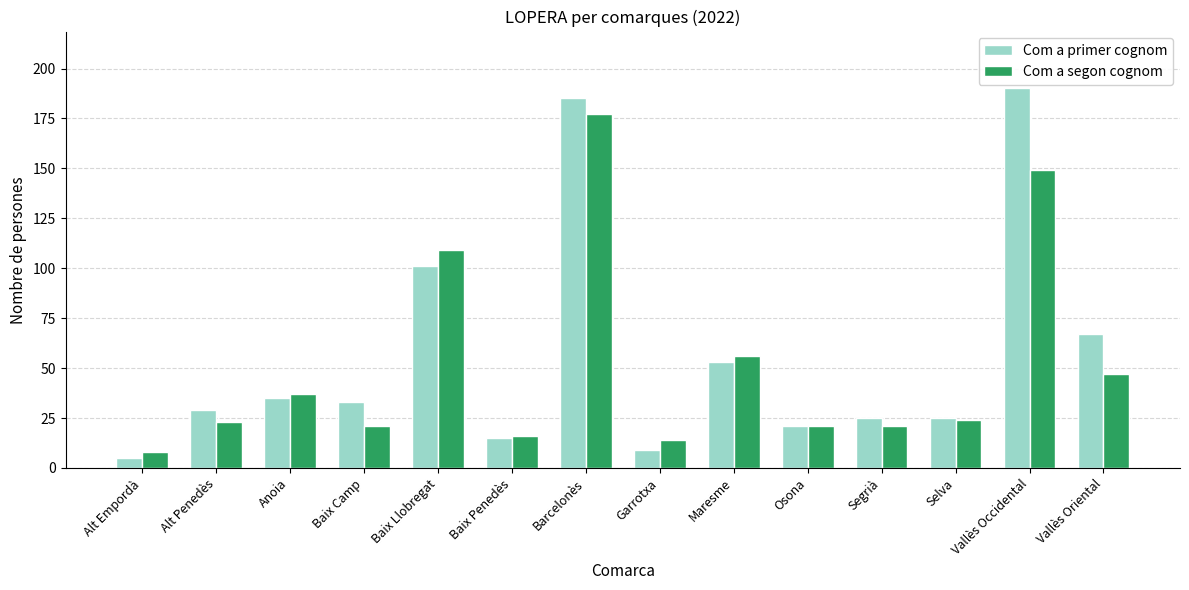

The value of Com a primer cognom at Selva is 39. True or false?

False